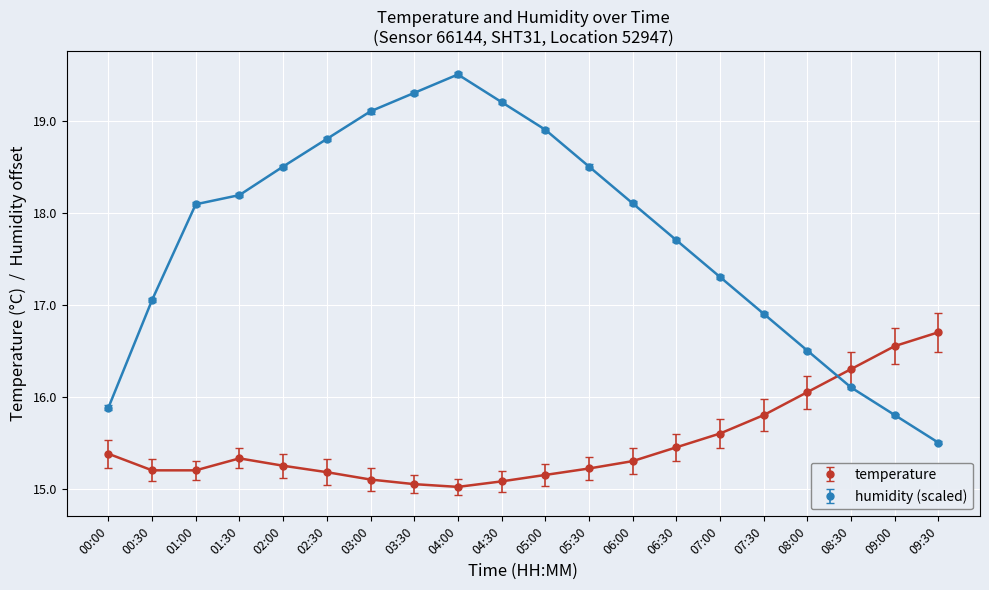

List the series in order of their peak value, lowest first.

temperature, humidity (scaled)